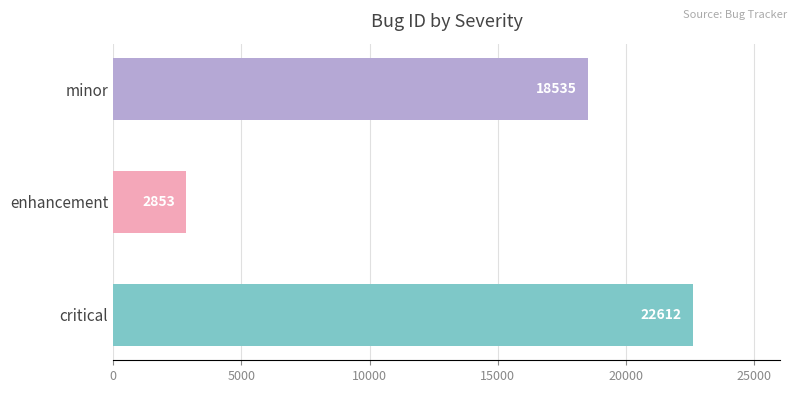

True or false: the data shows 31086 at minor.

False